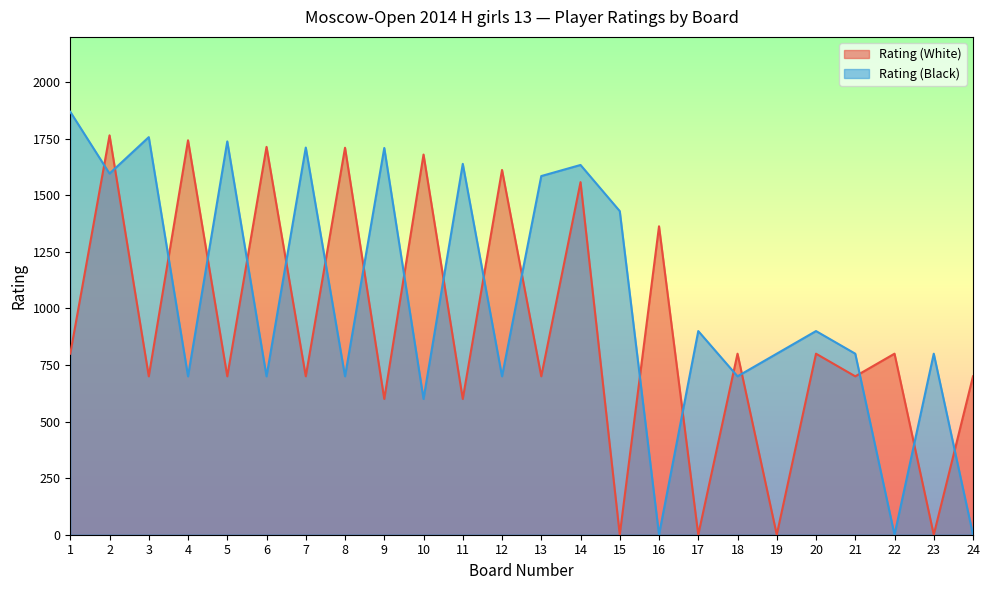

What is the difference between the Rating (Black) values at 7 and 21?

911